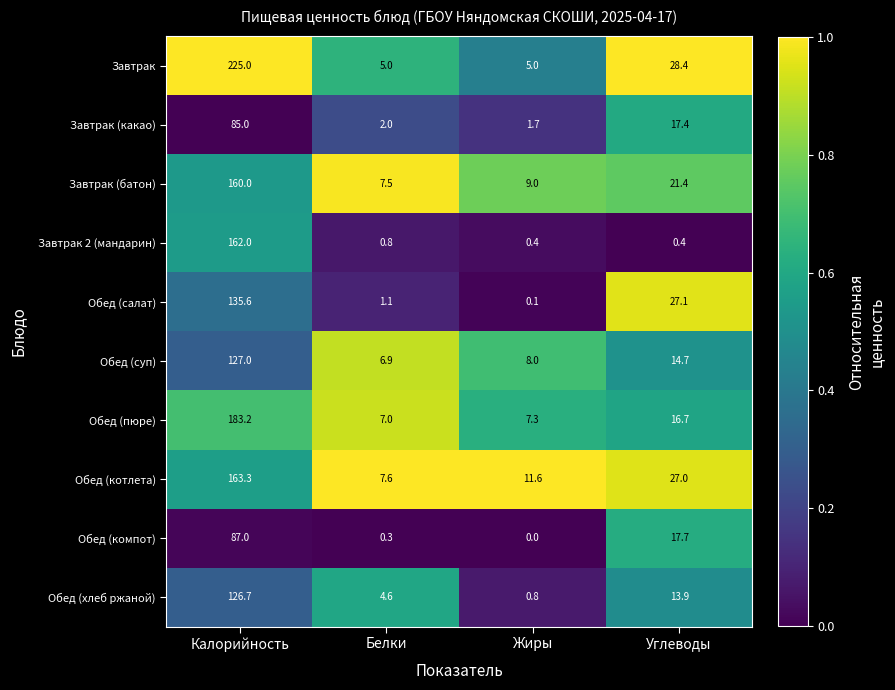

What is the difference between the maximum and minimum values in the Обед (салат) series?

135.5